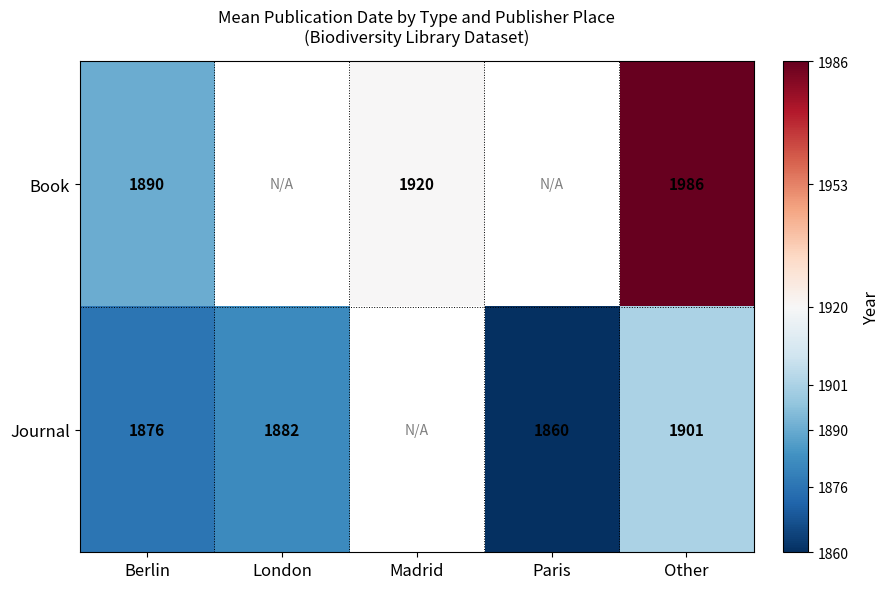

True or false: Book has a value of 990 at Other.

False